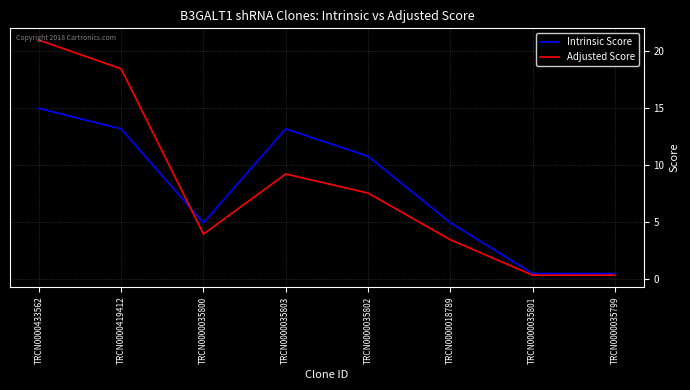

What is the total value across all series at TRCN0000035800?

8.9